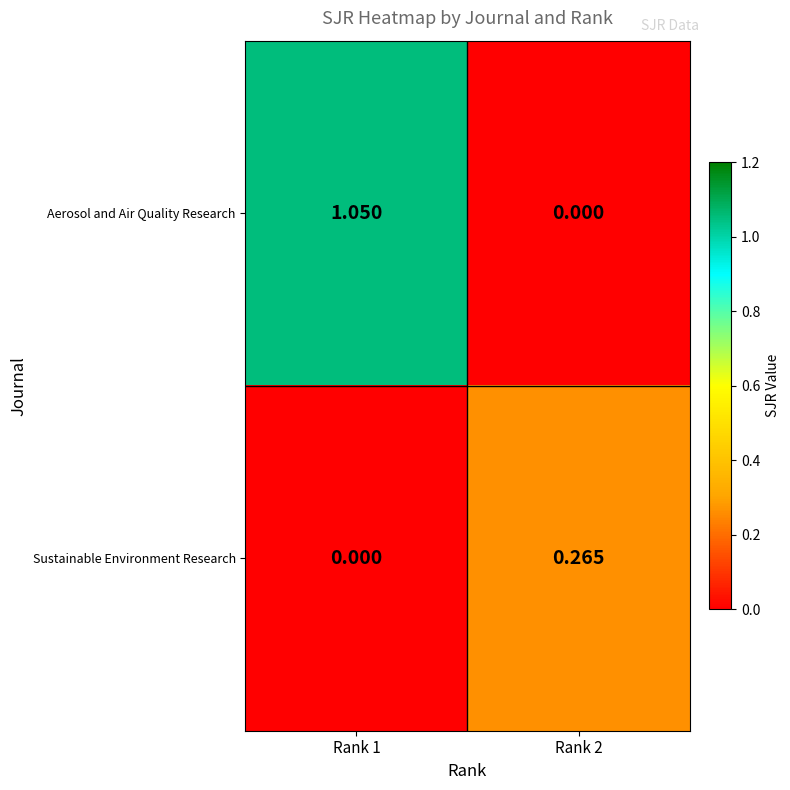

Count the number of categories in the chart.

2